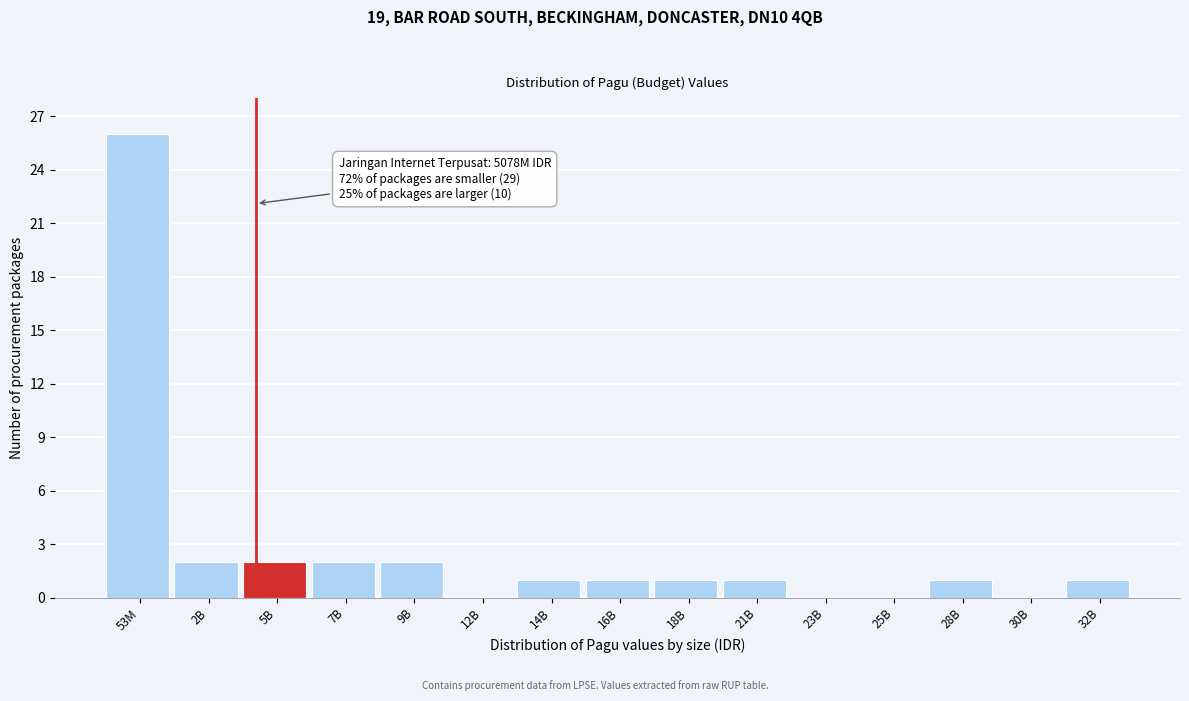

Reading left to right, transcribe all the data shown in this chart.

53M=26	2B=2	5B=2	7B=2	9B=2	12B=0	14B=1	16B=1	18B=1	21B=1	23B=0	25B=0	28B=1	30B=0	32B=1